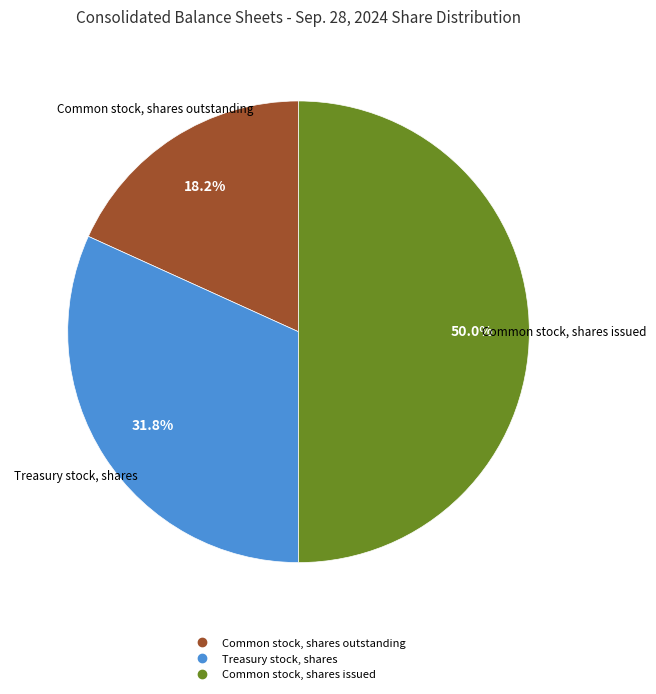

The Common stock, shares issued slice represents 50% of the pie. True or false?

True